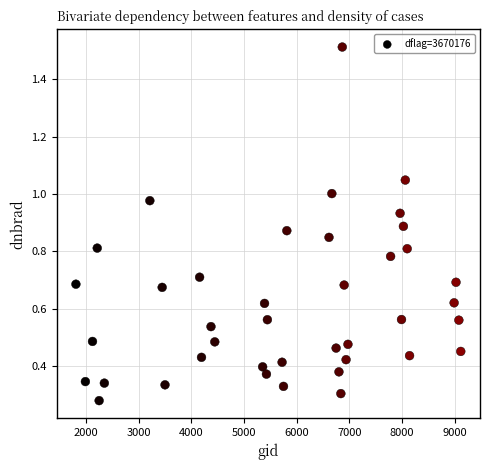

What is the range of Y values (max minus min)?

1.2